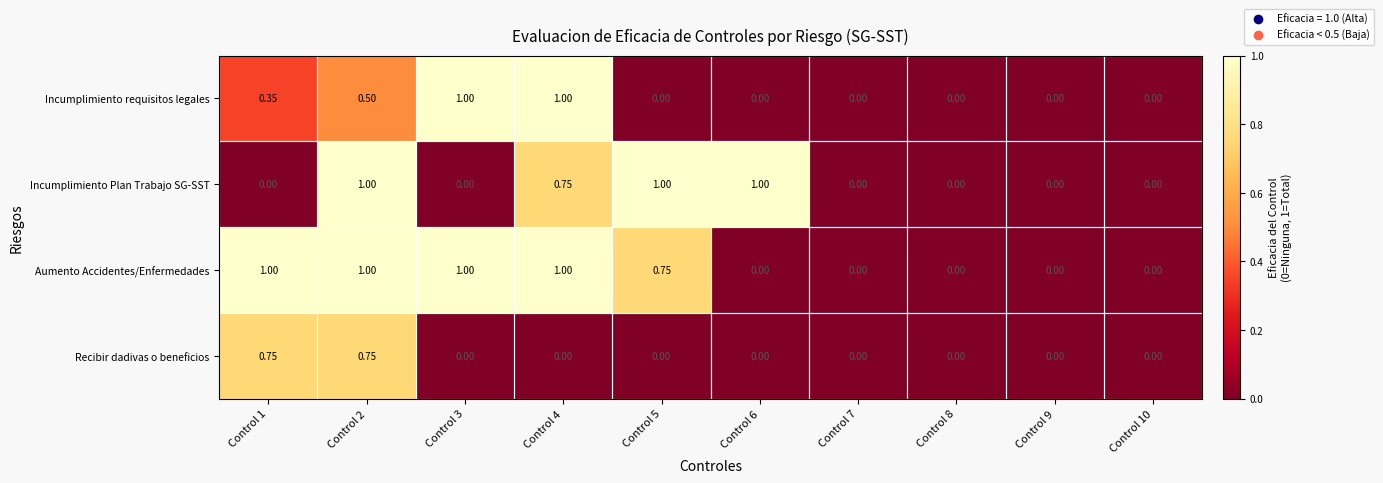

Rank the series by their average value, from lowest to highest.

Recibir dadivas o beneficios, Incumplimiento requisitos legales, Incumplimiento Plan Trabajo SG-SST, Aumento Accidentes/Enfermedades